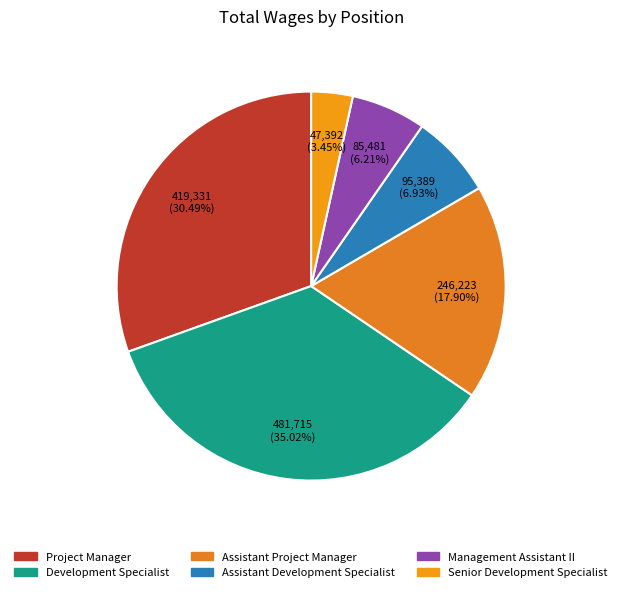

Does Project Manager represent more than half of the total?

No